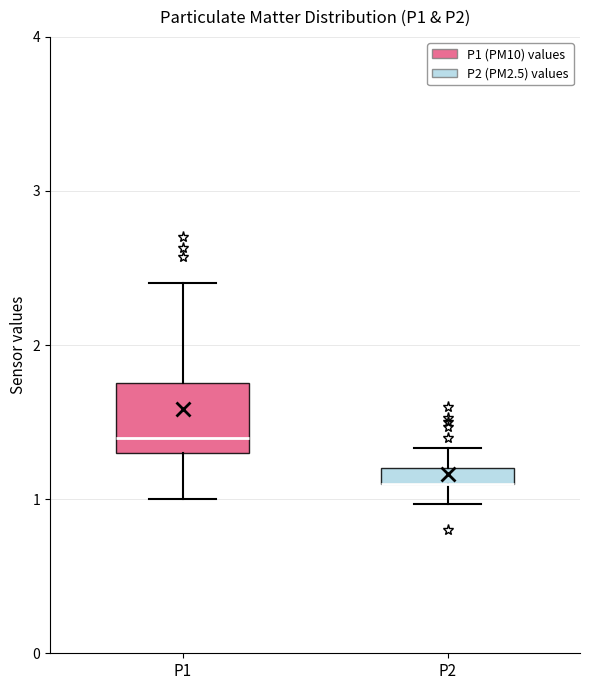

Where does the upper whisker of the box for P1 end on the y-axis? The values are not printed on the chart, so give them approximately, as read against the axis.

2.4